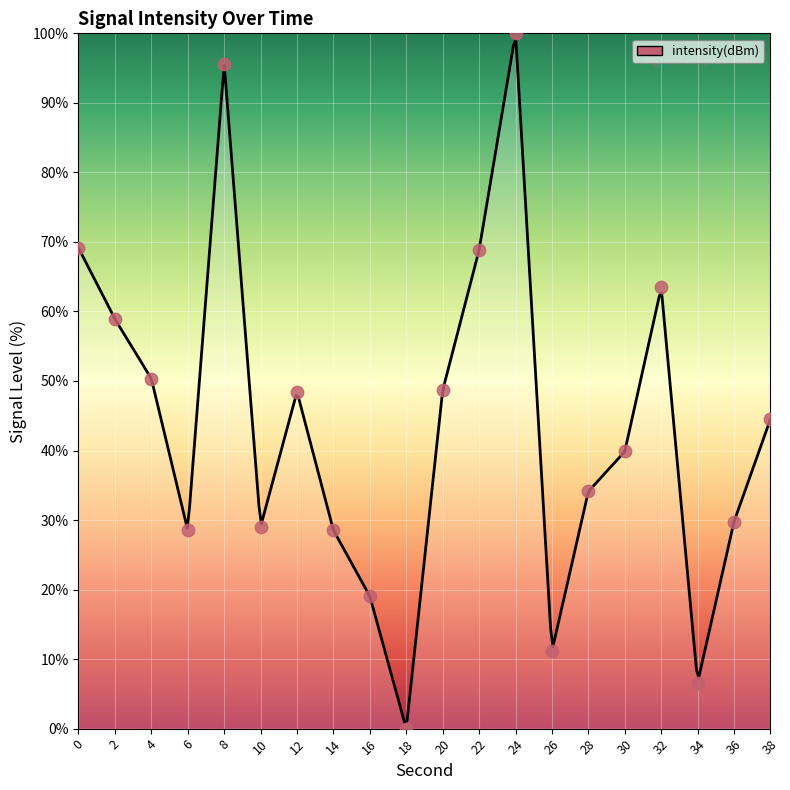

What is the change in value from 6 to 16?

-9.5